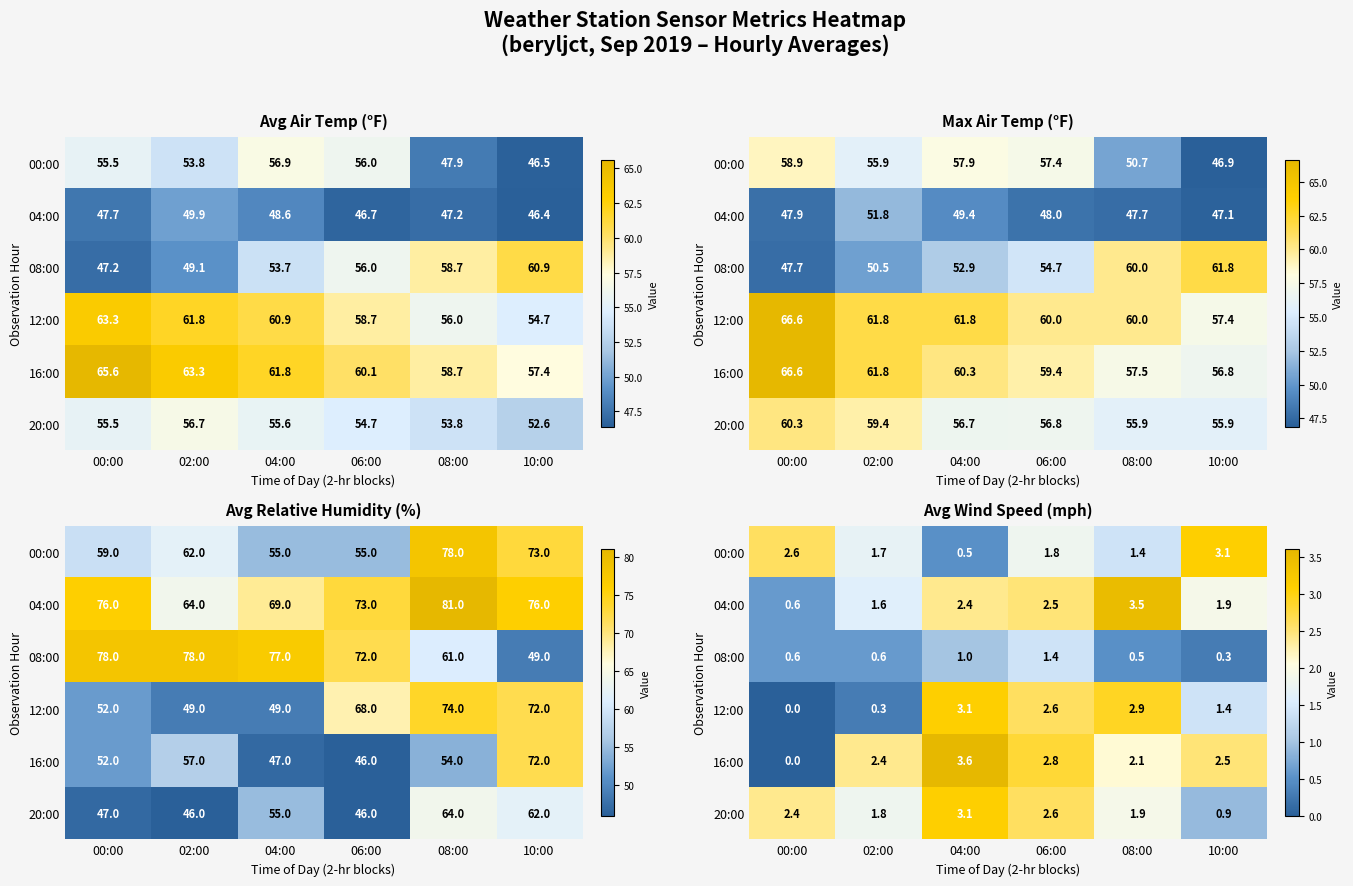

At which label is 16:00 closest to 1?

00:00